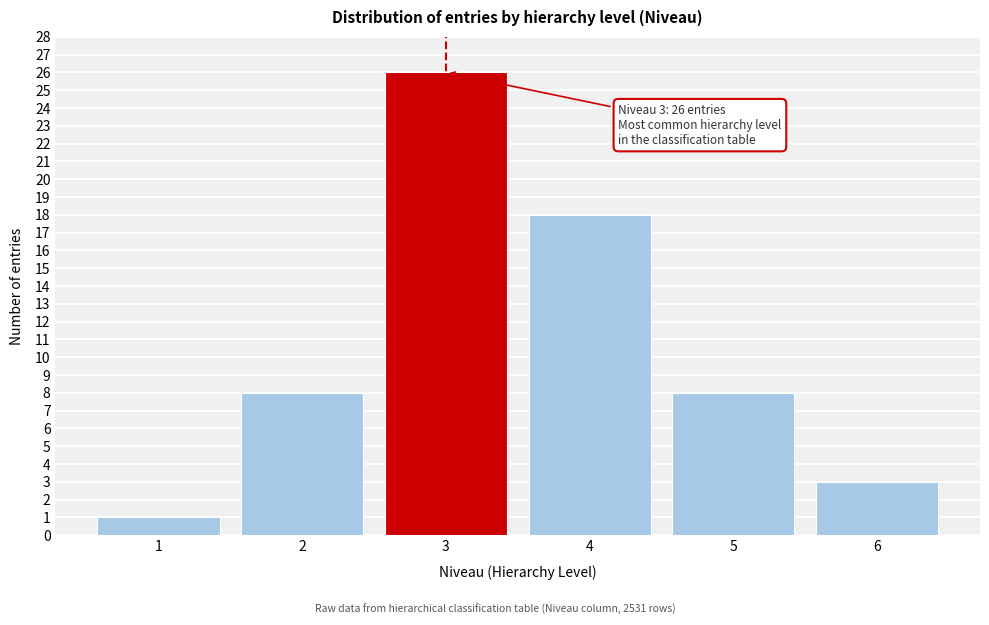

Reading left to right, list all the values displayed in this chart.

1	8	26	18	8	3